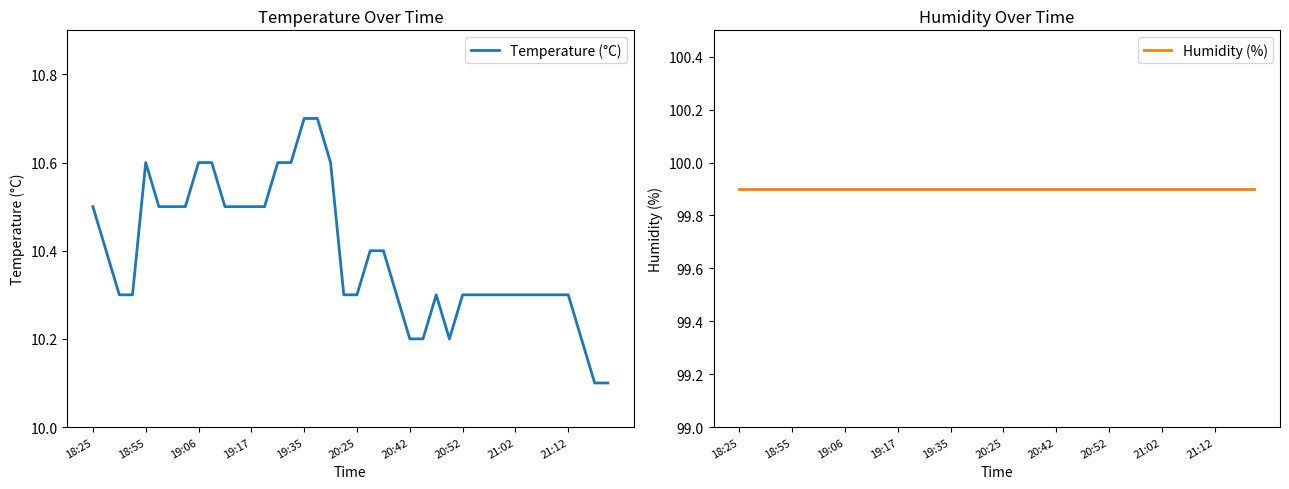

The value of Temperature (°C) at 18:25 is 15.2. True or false?

False